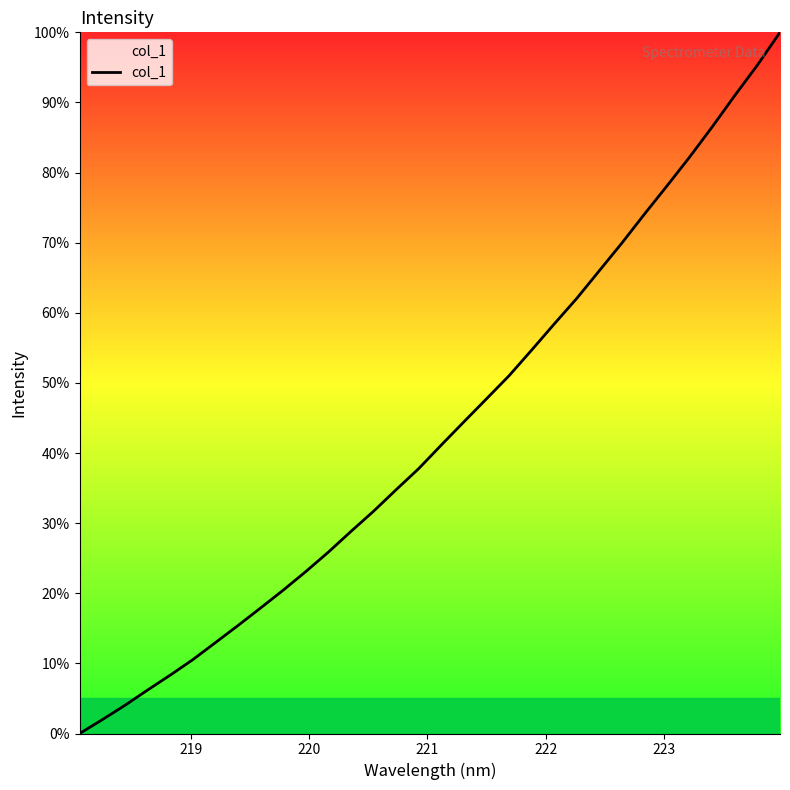

What is the difference between the maximum and minimum values?

100.0